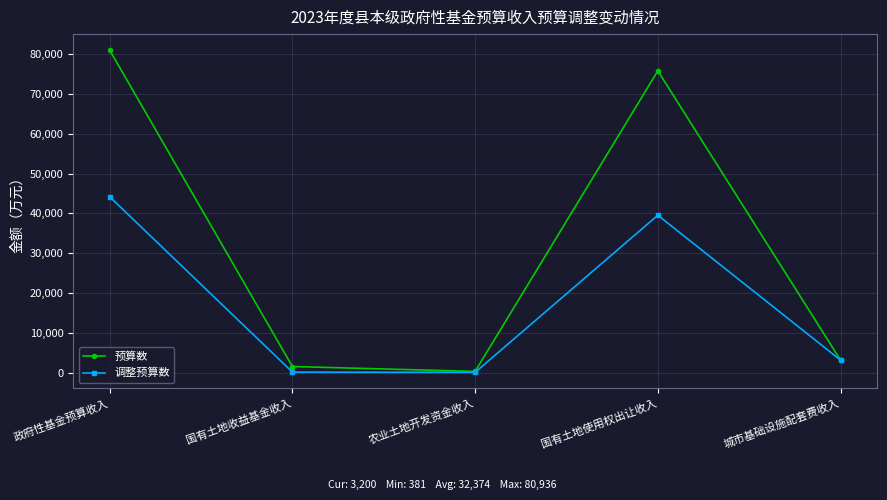

Rank the categories by 预算数 value from lowest to highest.

农业土地开发资金收入, 国有土地收益基金收入, 城市基础设施配套费收入, 国有土地使用权出让收入, 政府性基金预算收入